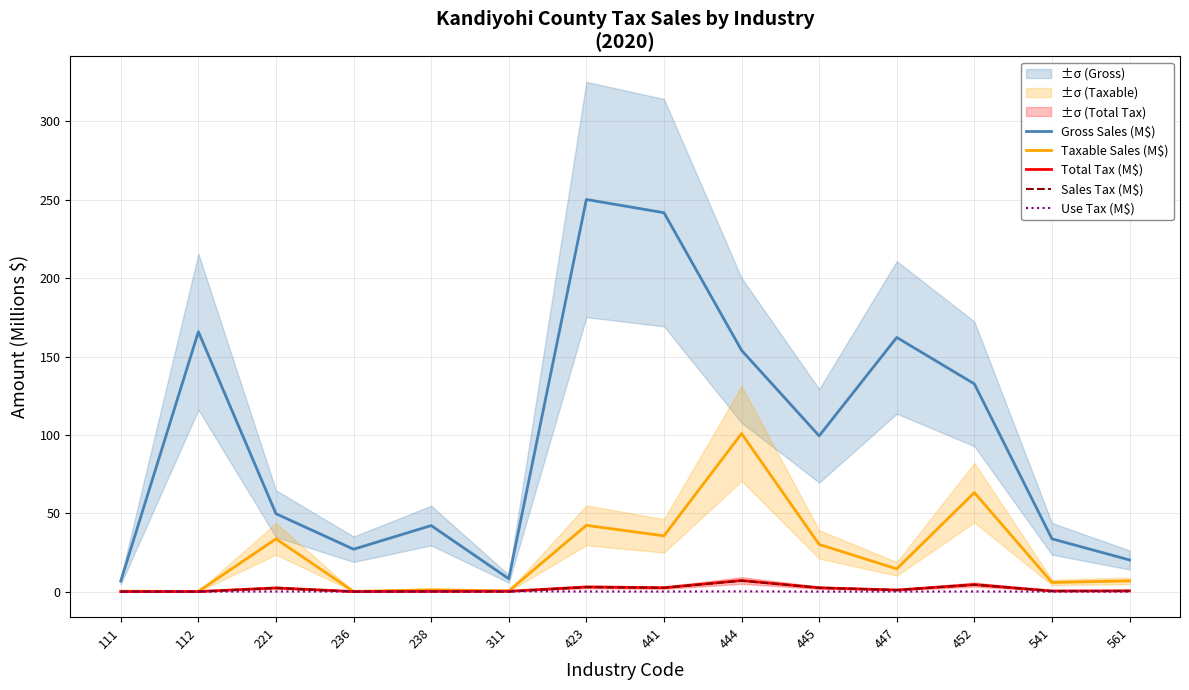

True or false: Taxable Sales (M$) and Use Tax (M$) intersect in this chart.

False